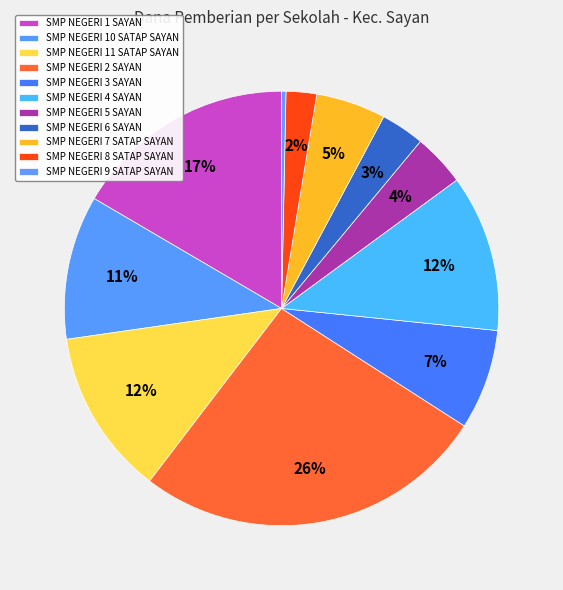

Which category has the biggest portion of the pie?

SMP NEGERI 2 SAYAN